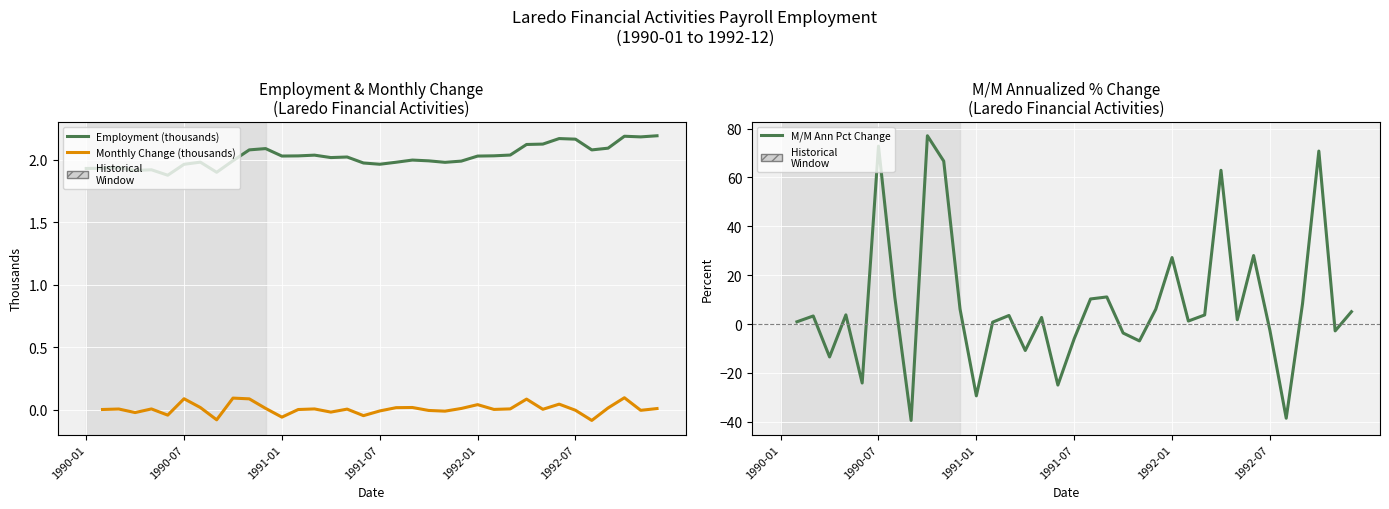

The Employment (thousands) series shows 0.9 at 7. True or false?

False